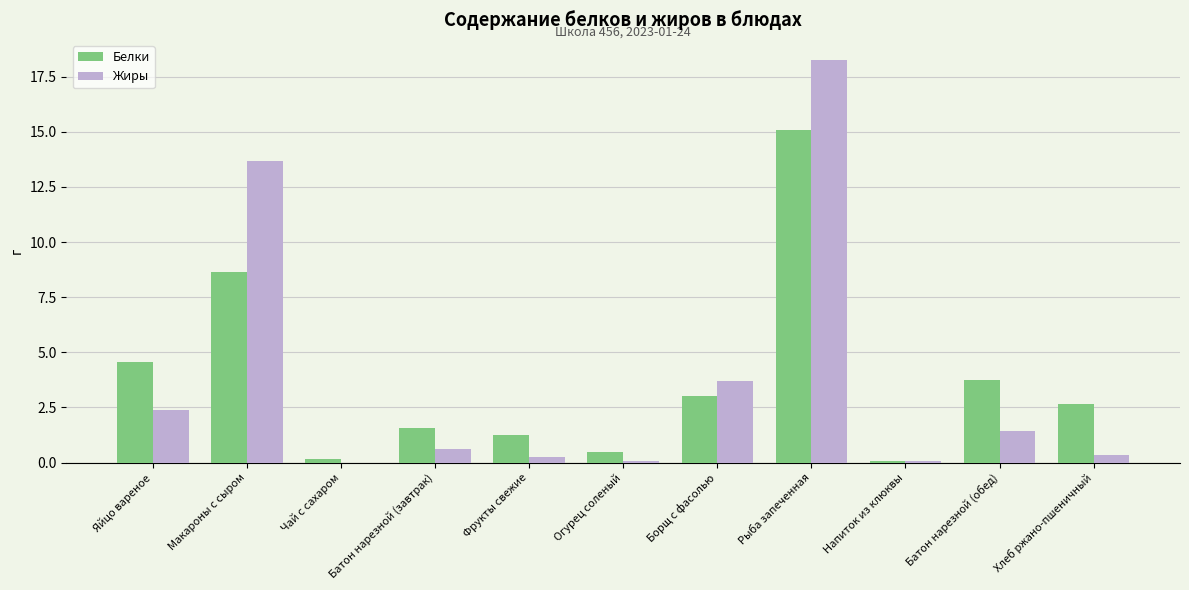

At which category is the sum across all series the highest?

Рыба запеченная